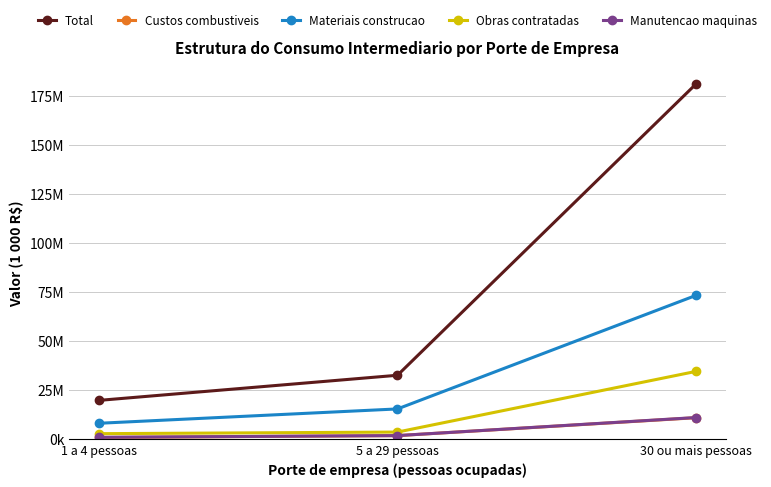

Which series changed the most between 1 a 4 pessoas and 30 ou mais pessoas?

Total